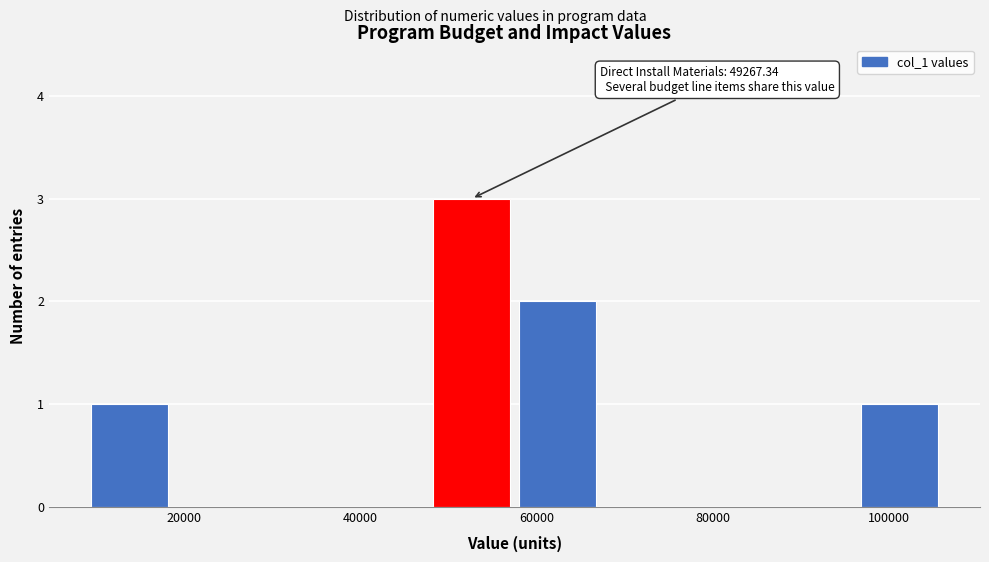

Which range on the x-axis has the tallest bar?

48000 to 58000